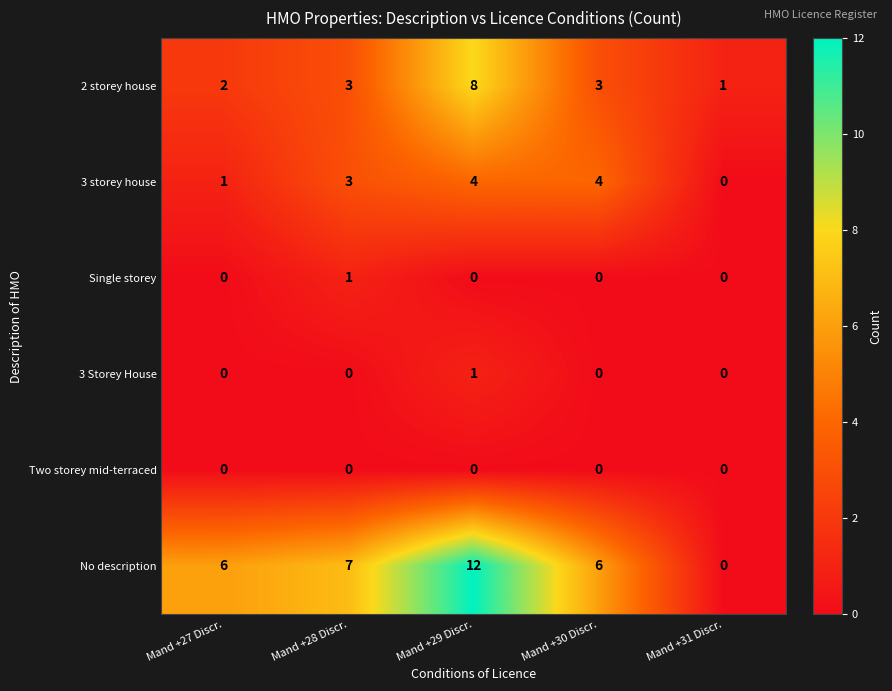

What is the total value across all series at Mand +28 Discr.?

14